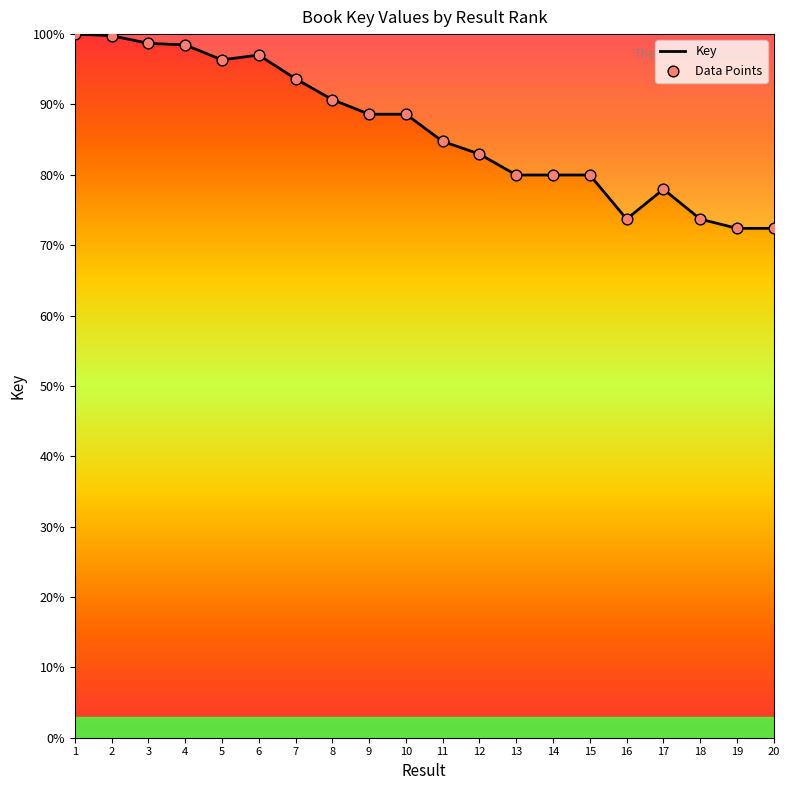

What is the change in value from 2 to 11?

-15.0